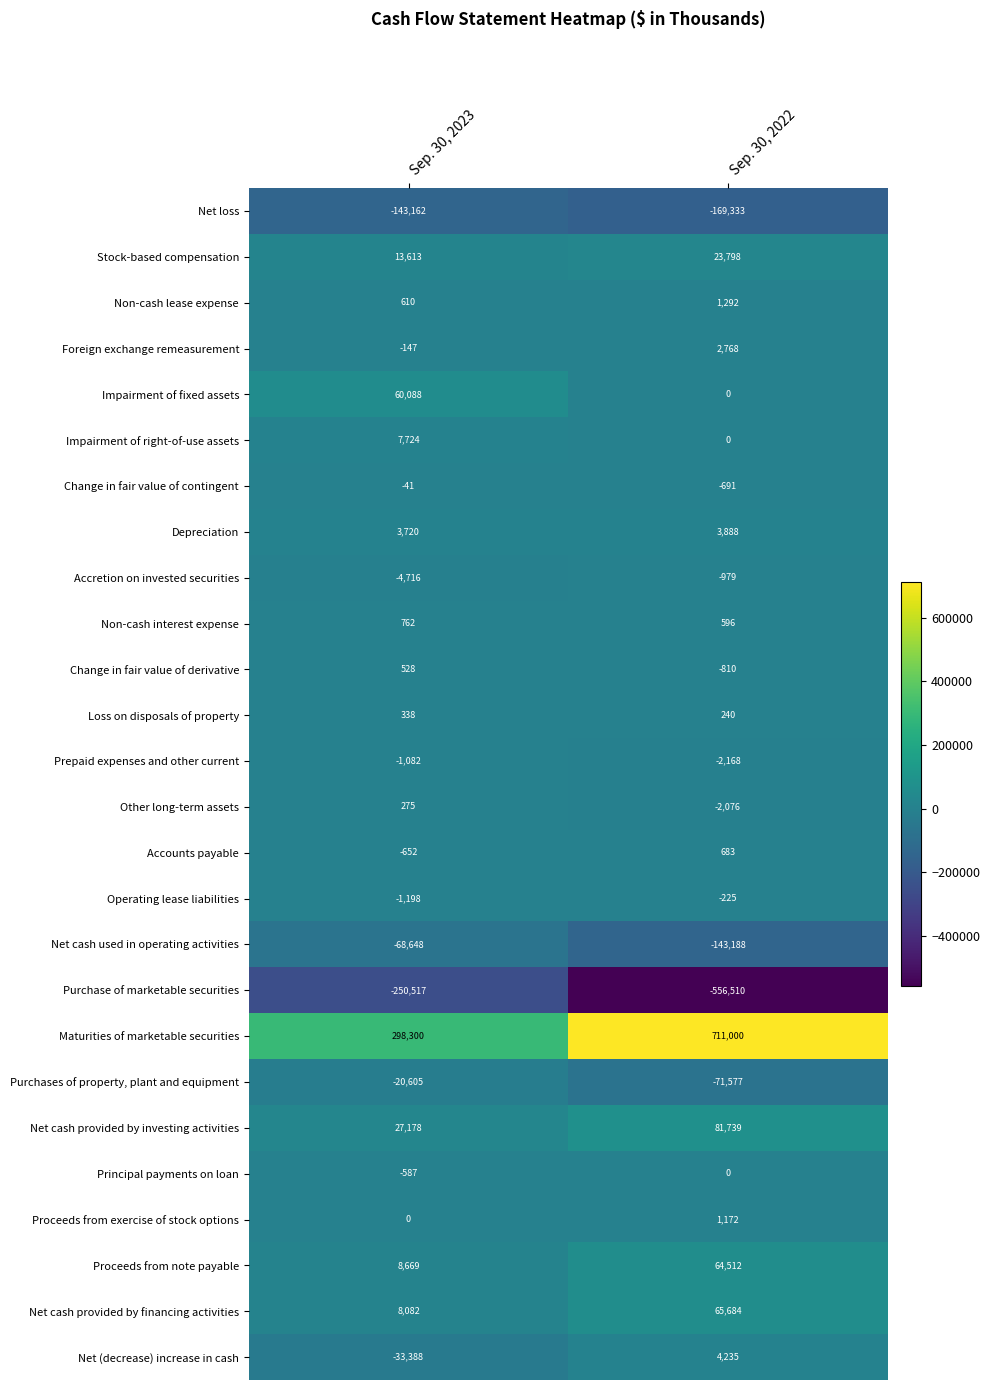

Which category has the lowest value across all series?

Sep. 30, 2022